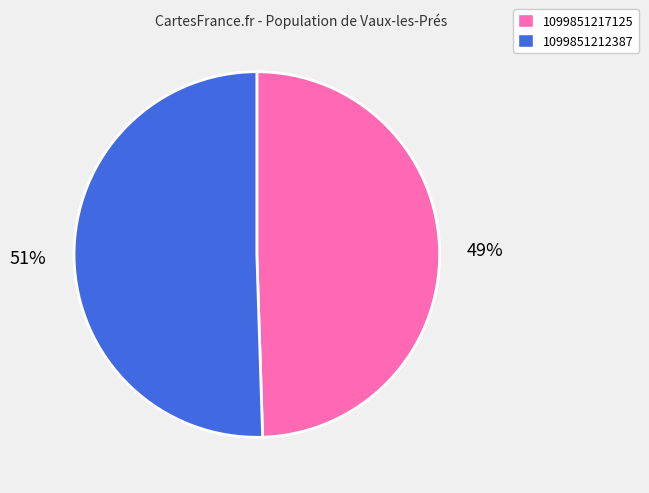

How many segments does this pie chart have?

2